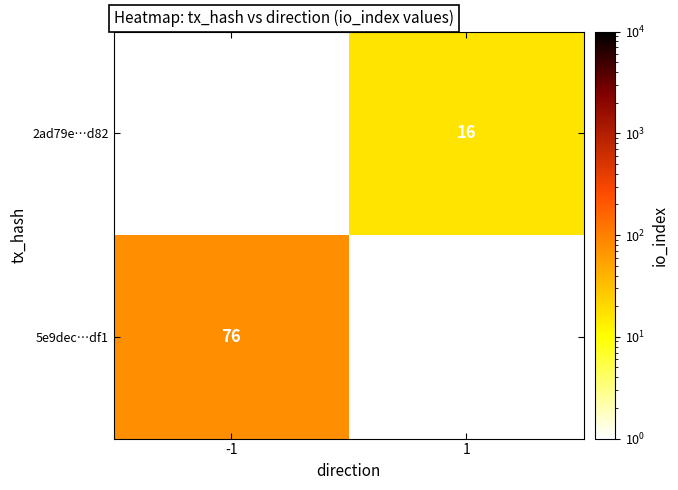

The 2ad79e…d82 series shows 16 at 1. True or false?

True